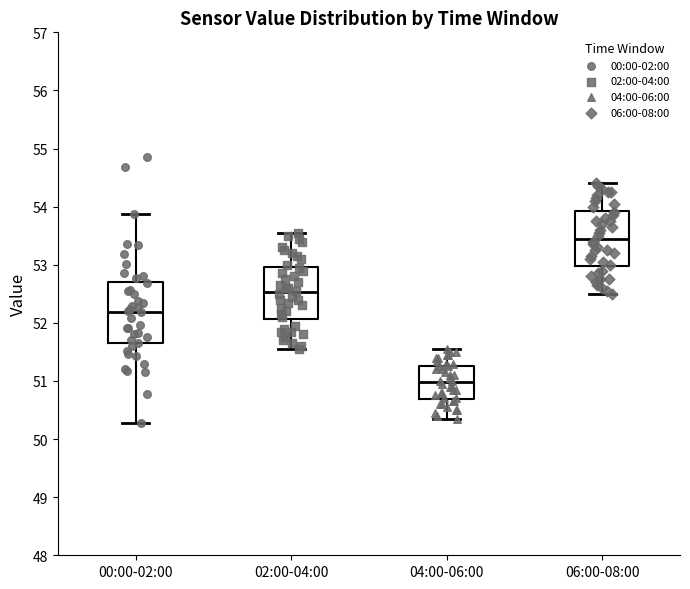

Reading left to right, read every box against the y-axis: the position of its median line, the range the box covers, and the ends of its whiskers. The values are not printed on the chart, so give them approximately, as read against the axis.

00:00-02:00: median 52.2, box 51.6 to 52.7, whiskers 50.3 to 53.9
02:00-04:00: median 52.5, box 52.1 to 53.0, whiskers 51.6 to 53.6
04:00-06:00: median 51.0, box 50.7 to 51.3, whiskers 50.4 to 51.6
06:00-08:00: median 53.5, box 53.0 to 53.9, whiskers 52.5 to 54.4